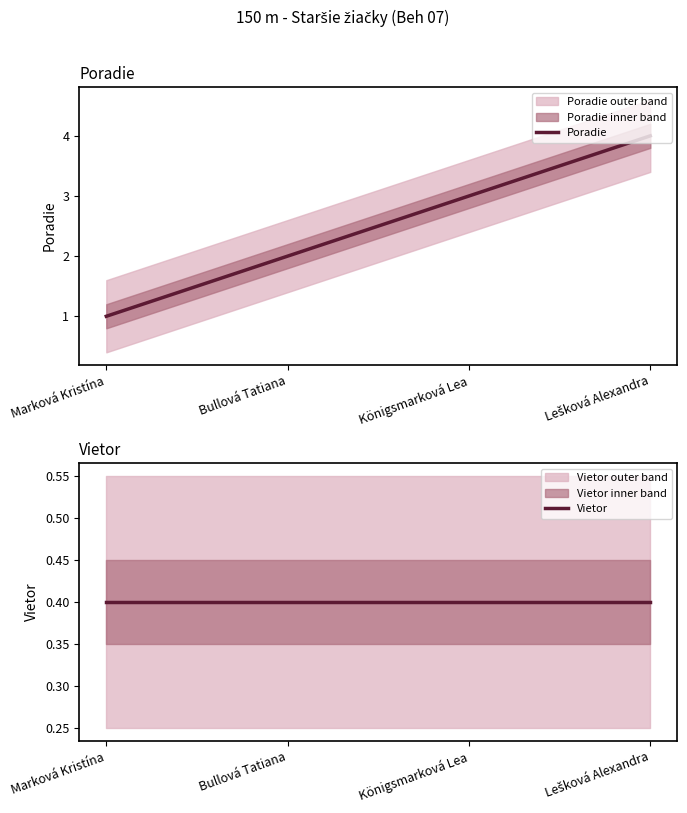

At which category is the sum across all series the highest?

Lešková Alexandra